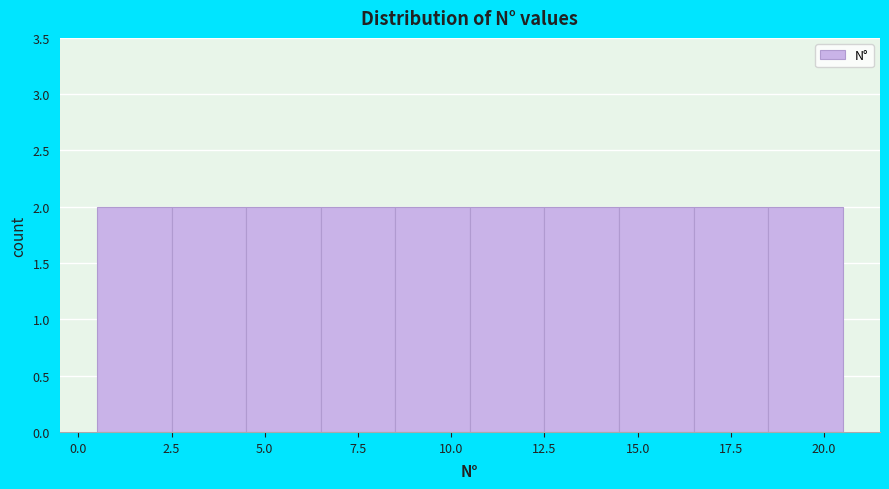

Reading left to right, list every bar in this chart as the range it spans on the x-axis followed by its height. The values are not printed on the chart, so give them approximately, as read against the axis.

0.5 to 2.5: 2
2.5 to 4.5: 2
4.5 to 6.5: 2
6.5 to 8.5: 2
8.5 to 10.5: 2
10.5 to 12.5: 2
12.5 to 14.5: 2
14.5 to 16.5: 2
16.5 to 18.5: 2
18.5 to 20.5: 2